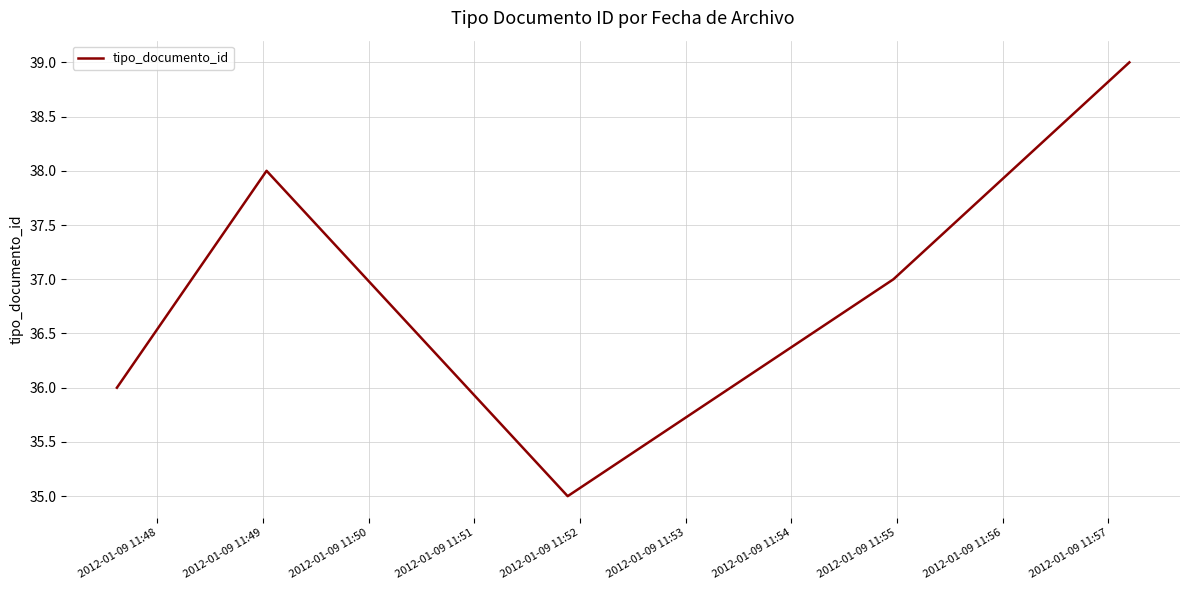

What is the difference between the maximum and minimum values?

4